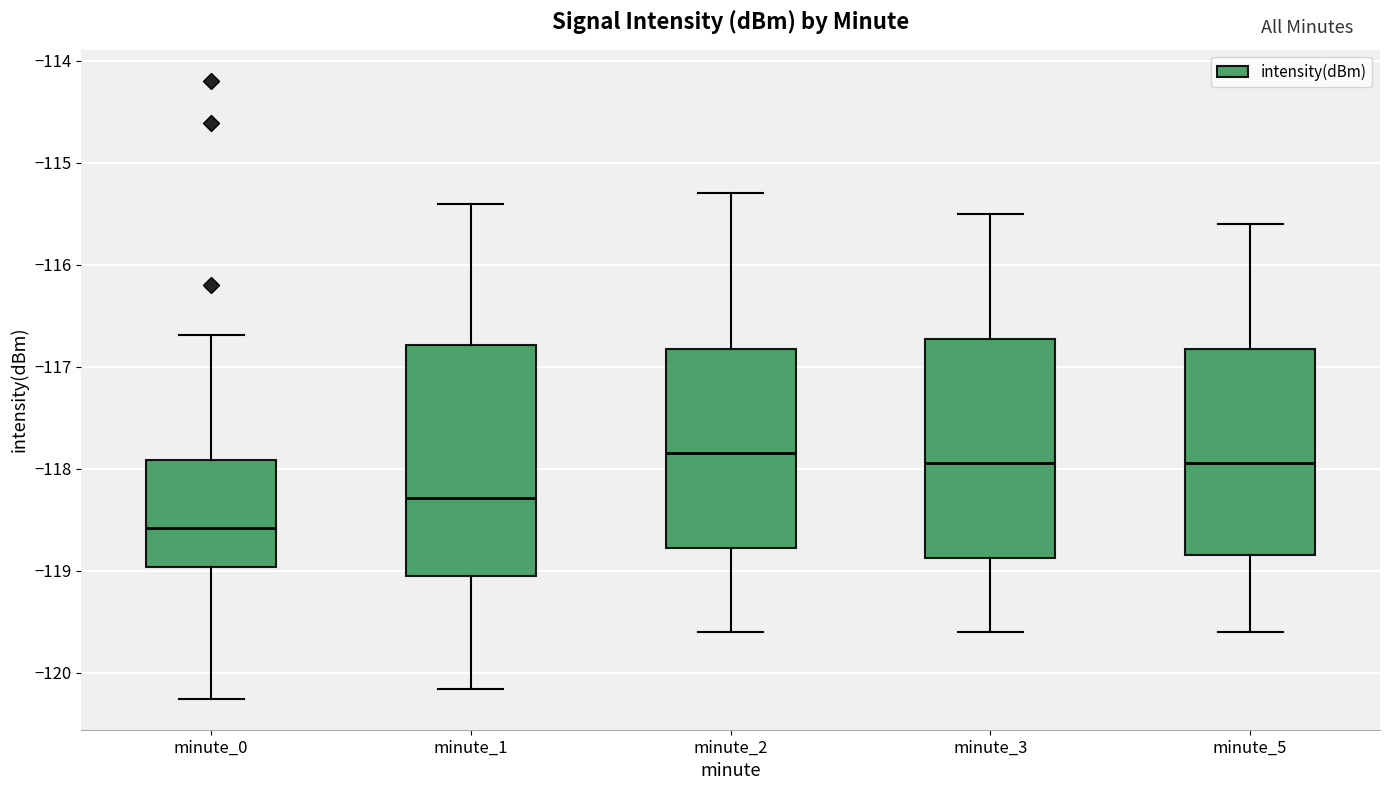

Reading left to right, read every box against the y-axis: the position of its median line, the range the box covers, and the ends of its whiskers. The values are not printed on the chart, so give them approximately, as read against the axis.

minute_0: median -118.6, box -119.0 to -117.9, whiskers -120.3 to -116.7
minute_1: median -118.3, box -119.1 to -116.8, whiskers -120.2 to -115.4
minute_2: median -117.8, box -118.8 to -116.8, whiskers -119.6 to -115.3
minute_3: median -117.9, box -118.9 to -116.7, whiskers -119.6 to -115.5
minute_5: median -117.9, box -118.8 to -116.8, whiskers -119.6 to -115.6